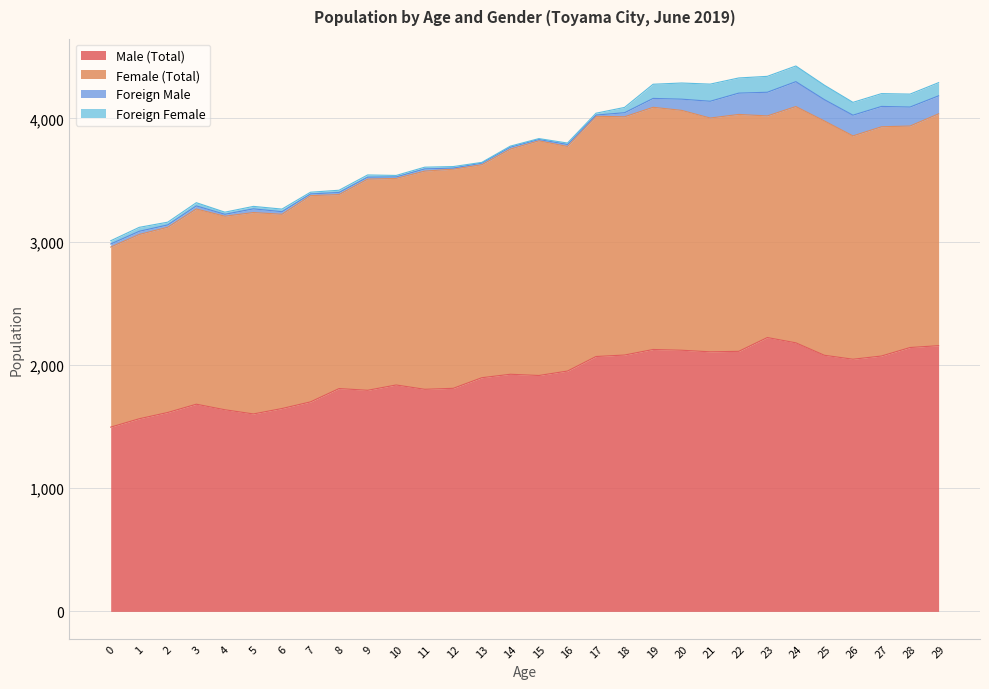

What is the value of the Foreign Male point at the 20th from the left?

72